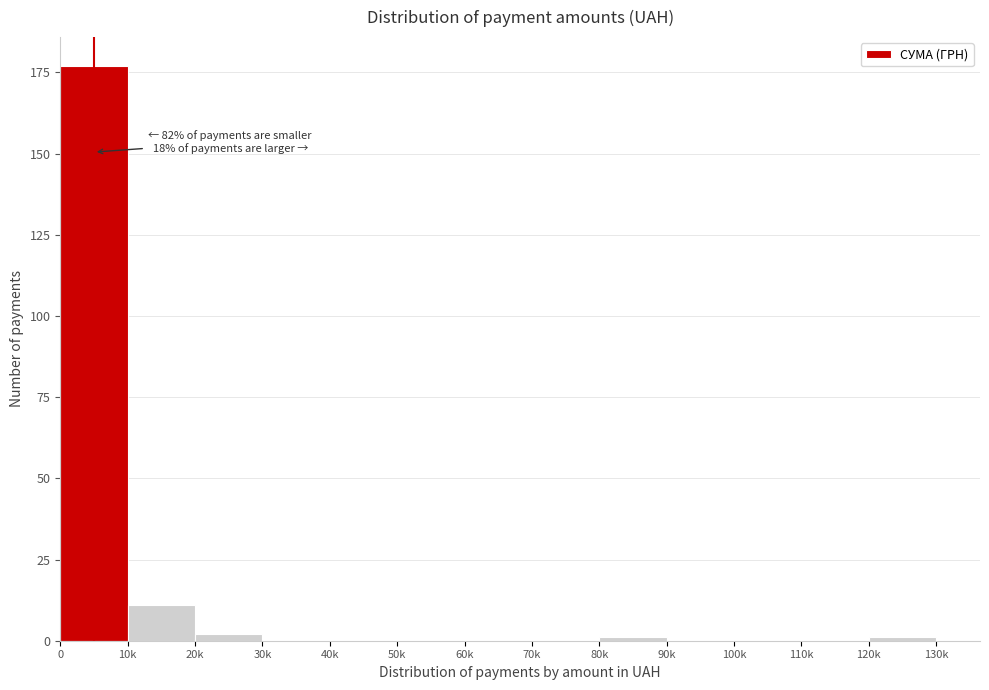

Reading right to left, extract all data points from this chart.

120k=1	110k=0	100k=0	90k=0	80k=1	70k=0	60k=0	50k=0	40k=0	30k=0	20k=2	10k=11	0=177